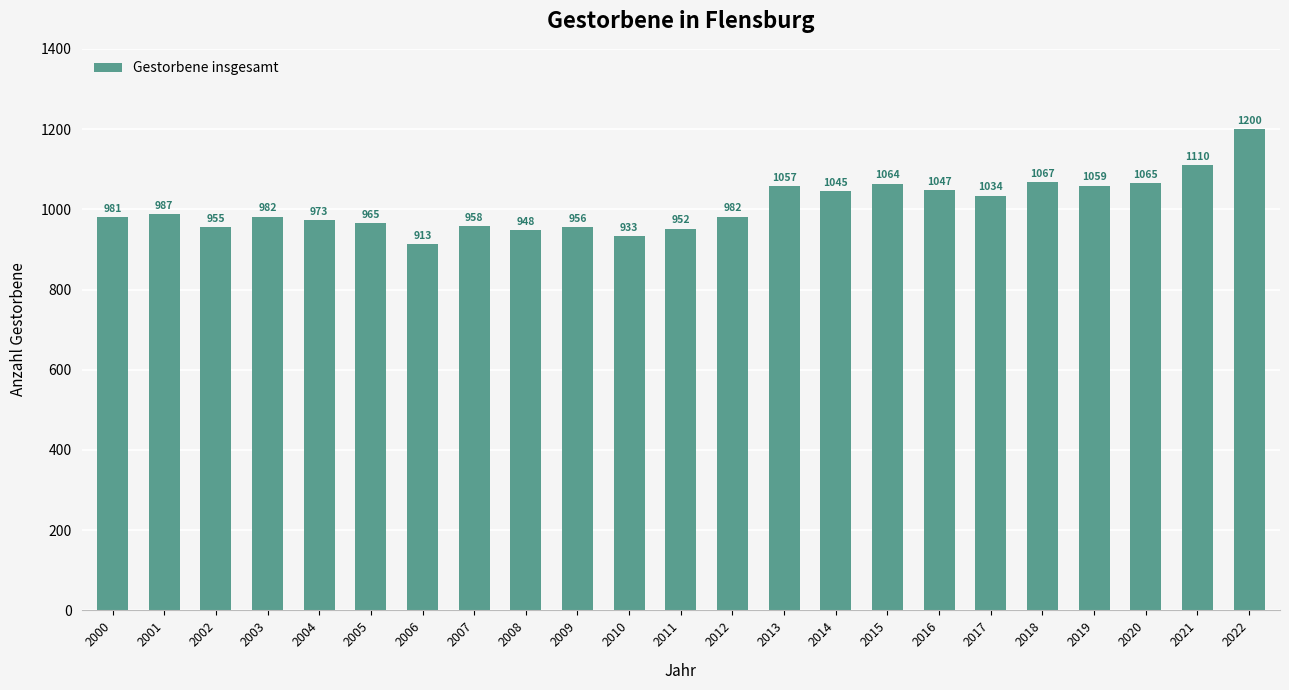

Are the bars grouped side by side (vs. stacked)?

No